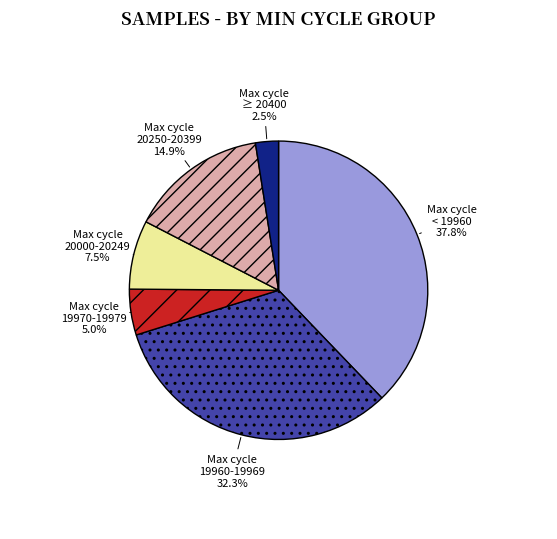

What is the total percentage of Max cycle < 19960 and Max cycle ≥ 20400?

40.3%